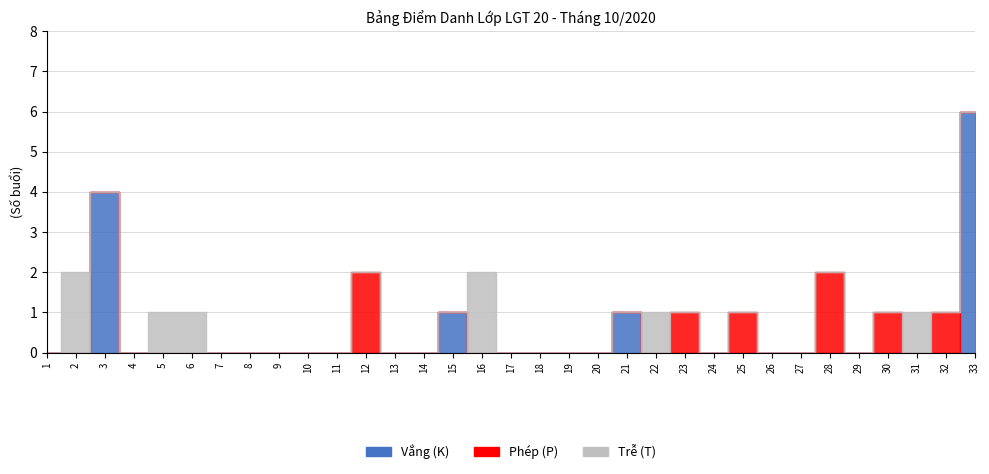

What is the difference between the maximum and minimum values in the Trễ (T) series?

2